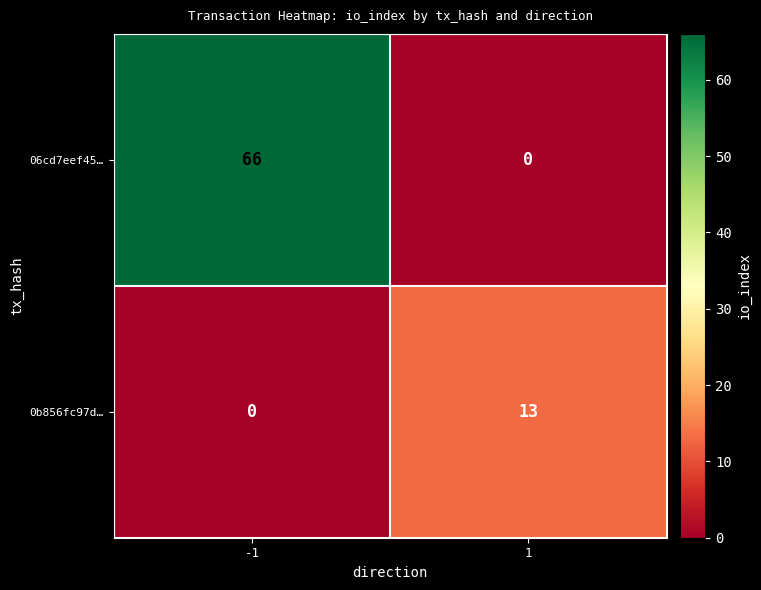

Which category has the highest value across all series?

-1